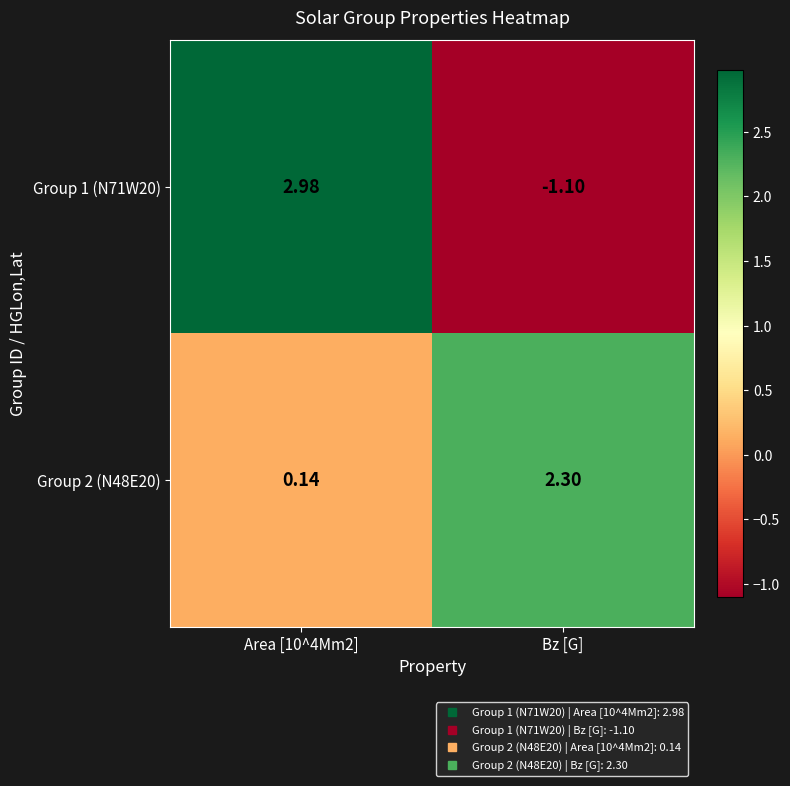

What is the spread (max minus min) of values at Area [10^4Mm2]?

2.8